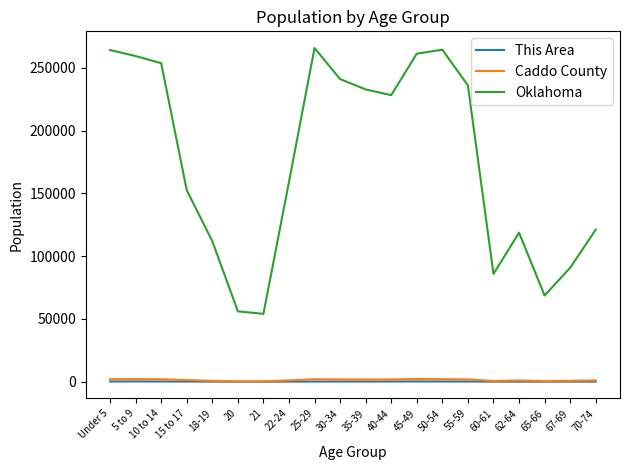

What is the minimum value shown in the chart?

31